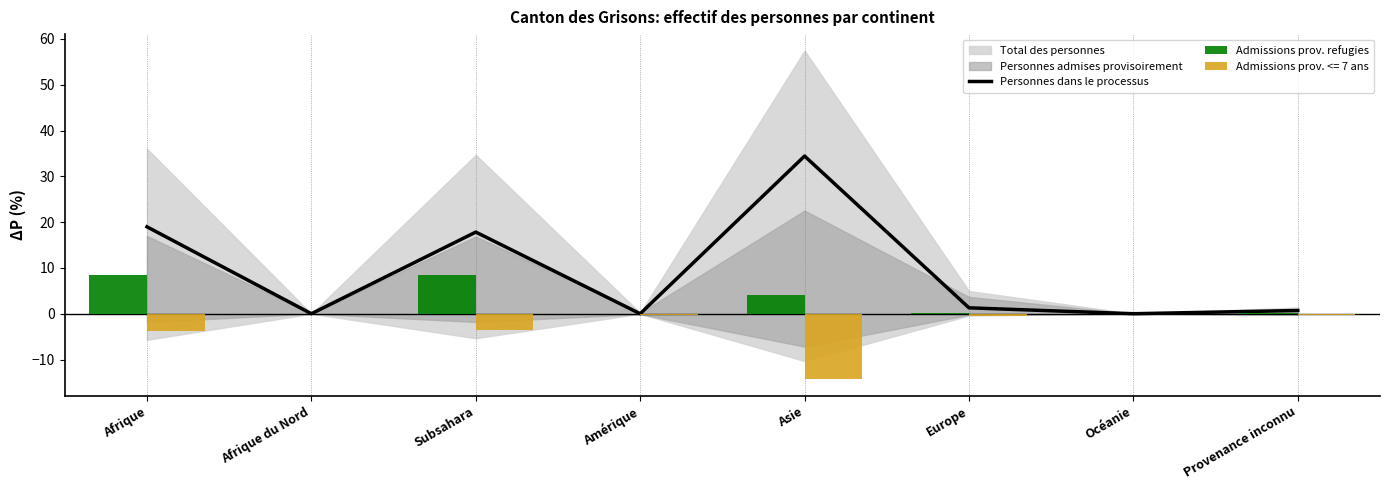

Reading right to left, list all the values displayed in this chart.

Personnes dans le processus: Provenance inconnu=0.7	Océanie=0.0	Europe=1.3	Asie=34.4	Amérique=0.0	Subsahara=17.8	Afrique du Nord=0.0	Afrique=19.0
Admissions prov. refugies: Provenance inconnu=0.1	Océanie=0.0	Europe=0.1	Asie=4.2	Amérique=0.0	Subsahara=8.5	Afrique du Nord=0.0	Afrique=8.6